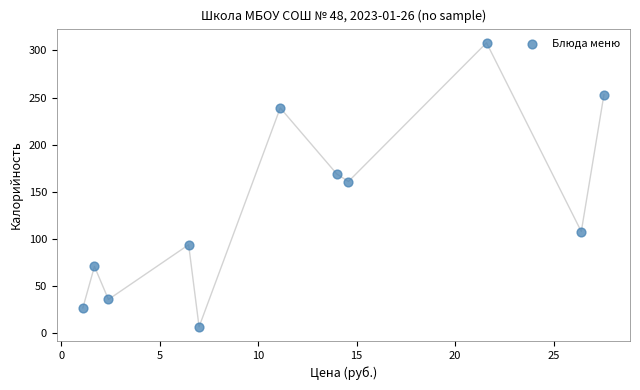

What is the range of Y values (max minus min)?

301